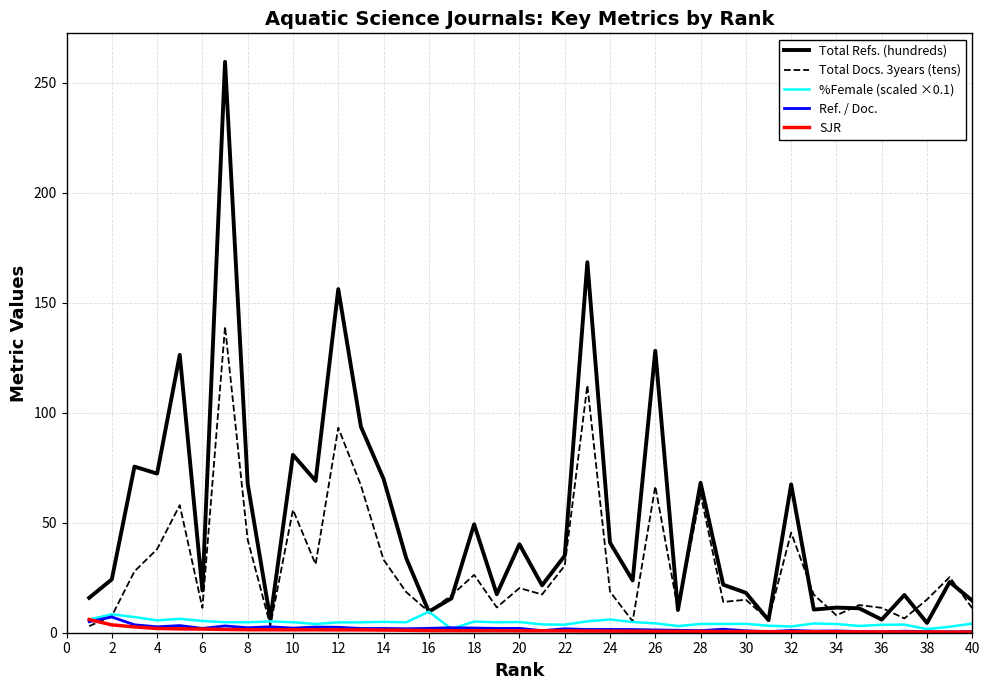

What is the difference between the second highest and second lowest values in the SJR series?

3.3